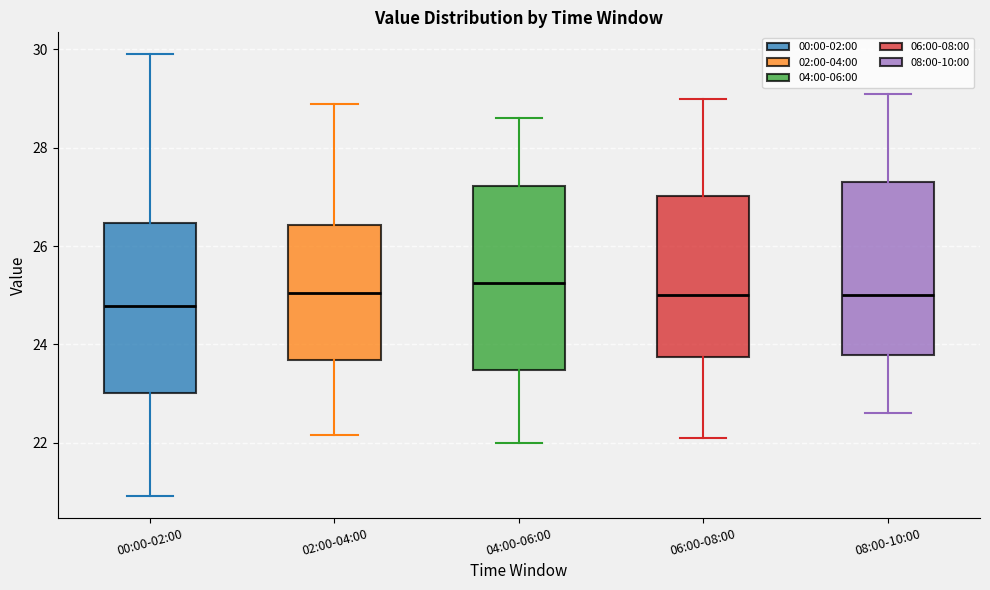

Where does the median line of the box for 00:00-02:00 sit on the y-axis? The values are not printed on the chart, so give them approximately, as read against the axis.

24.8